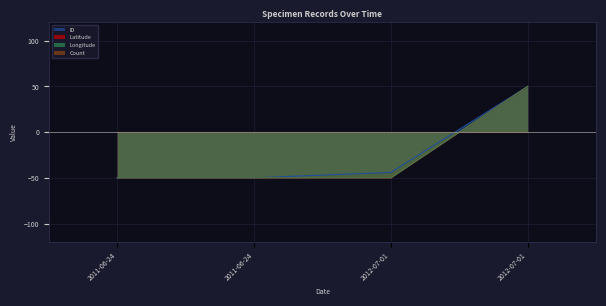

Read the ID value at 2012-07-01.

50.0